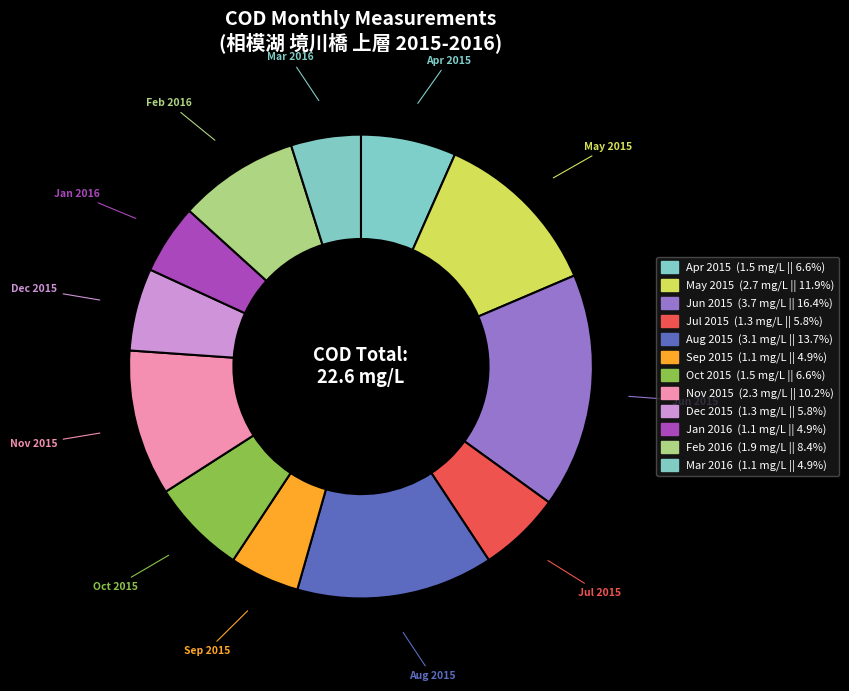

To the nearest percent, what is the difference between the largest and smallest slice percentages?

12%